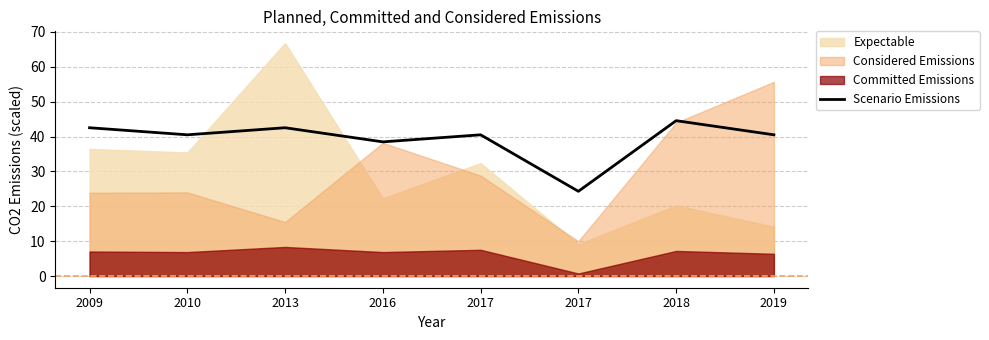

Does the chart display data point markers on the line(s)?

No